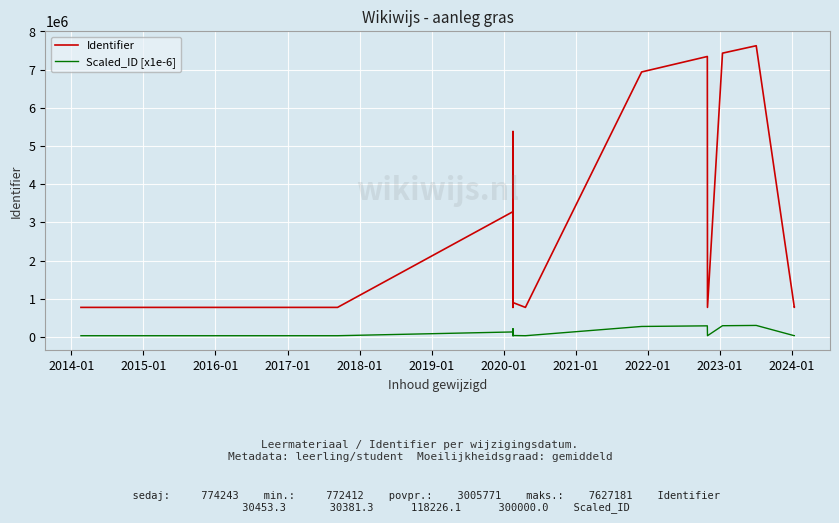

True or false: Identifier and Scaled_ID [x1e-6] cross at least once.

False